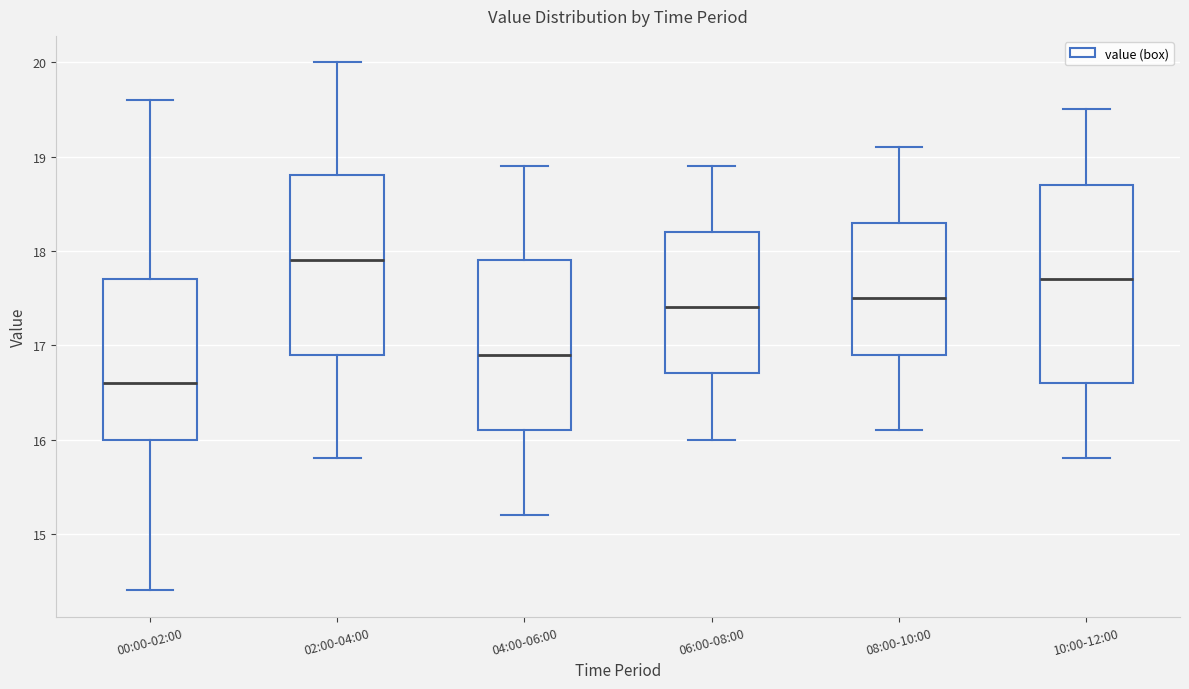

Which box has the highest median line?

02:00-04:00